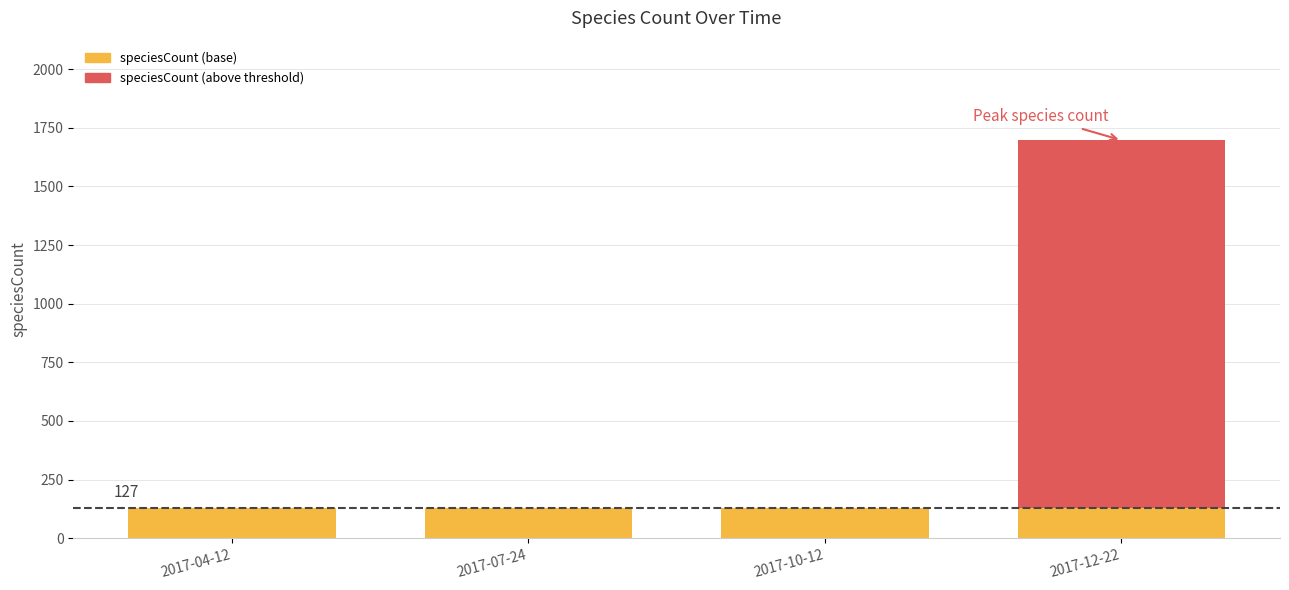

At which category is the sum across all series the highest?

2017-12-22